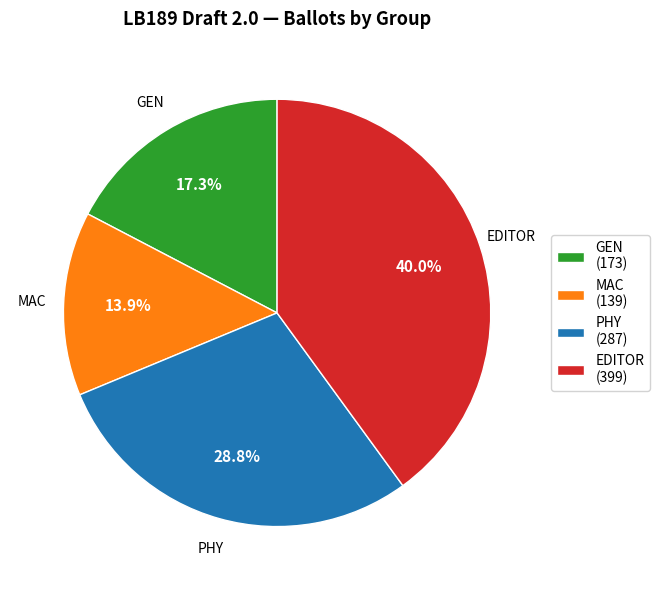

Rank the categories by value from highest to lowest.

EDITOR, PHY, GEN, MAC